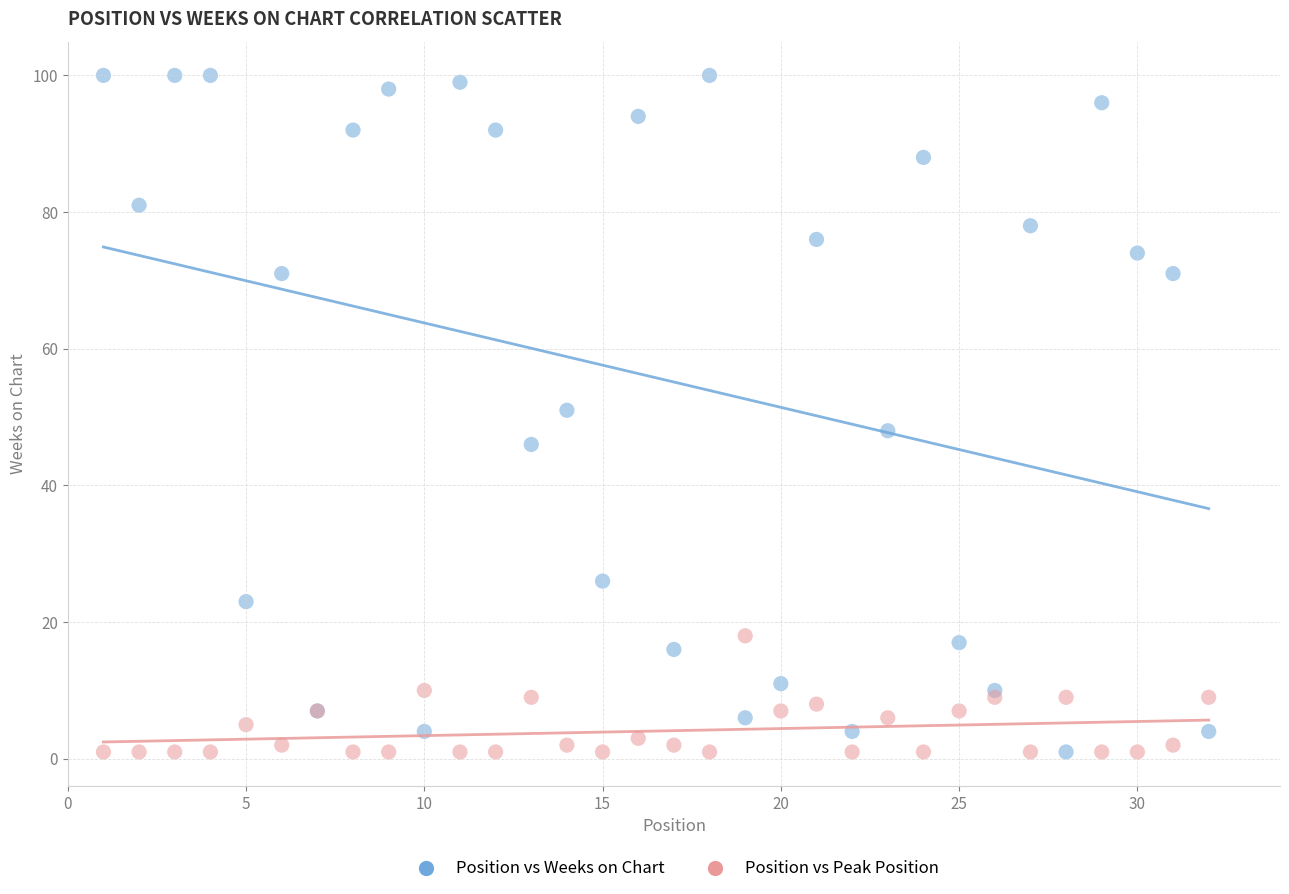

Which series contains the highest Y value?

Position vs Weeks on Chart